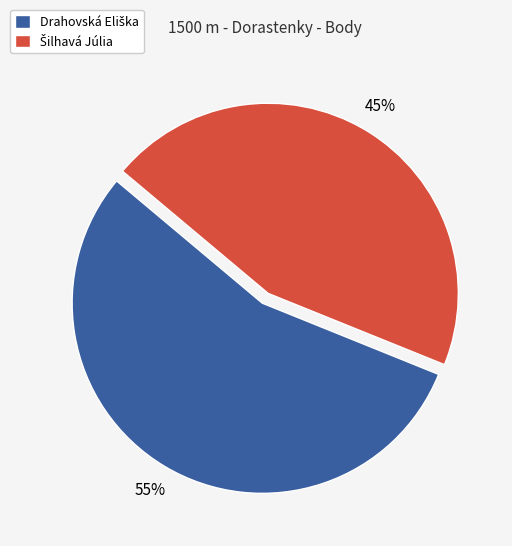

To the nearest percent, what is the average slice percentage?

50%